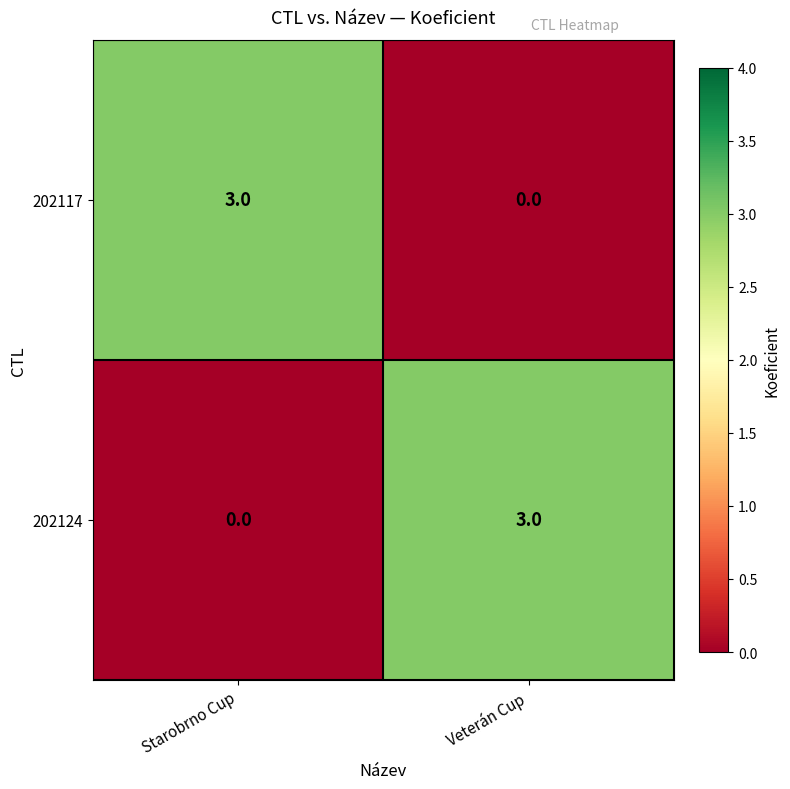

Rank the categories by 202124 value from highest to lowest.

Veterán Cup, Starobrno Cup